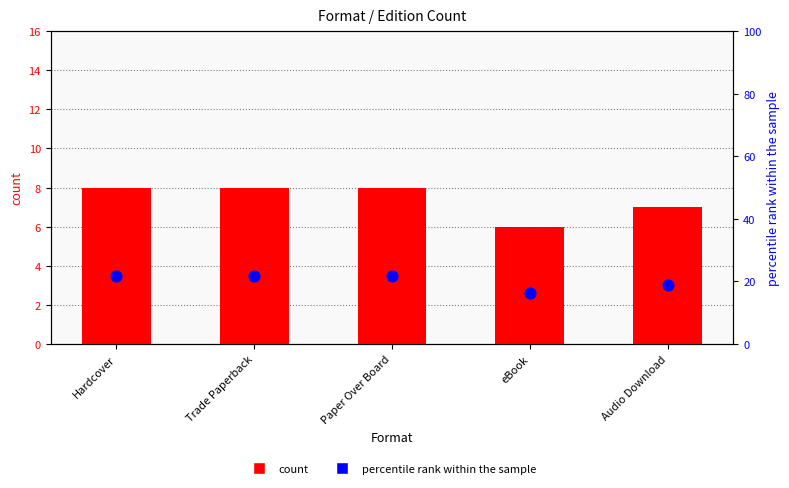

Which series has the largest total across all categories?

percentile rank within the sample